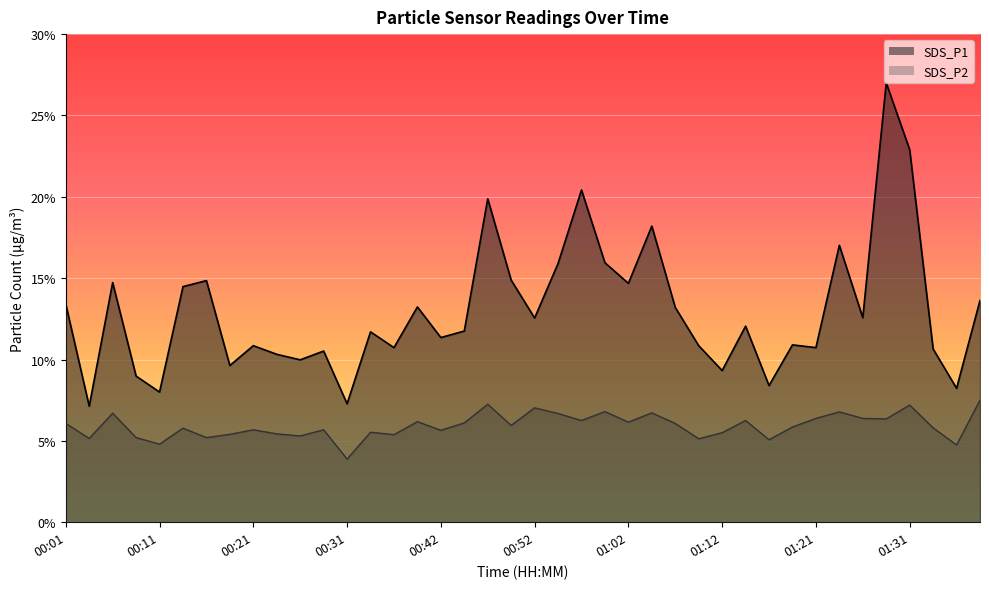

Reading right to left, what are all the values shown in this chart?

SDS_P1: 01:39=13.6	01:36=8.2	01:34=10.7	01:31=22.9	01:29=27.0	01:26=12.6	01:24=17.0	01:21=10.7	01:19=10.9	01:17=8.4	01:14=12.1	01:12=9.3	01:09=10.8	01:07=13.2	01:04=18.2	01:02=14.7	00:59=15.9	00:57=20.4	00:55=15.9	00:52=12.6	00:50=14.9	00:47=19.9	00:45=11.8	00:42=11.3	00:39=13.2	00:37=10.7	00:34=11.7	00:31=7.3	00:28=10.5	00:26=10.0	00:23=10.3	00:21=10.8	00:19=9.6	00:16=14.8	00:14=14.5	00:11=8.0	00:09=9.0	00:06=14.7	00:04=7.1	00:01=13.4
SDS_P2: 01:39=7.5	01:36=4.8	01:34=5.8	01:31=7.2	01:29=6.3	01:26=6.4	01:24=6.8	01:21=6.4	01:19=5.8	01:17=5.1	01:14=6.2	01:12=5.5	01:09=5.1	01:07=6.1	01:04=6.7	01:02=6.2	00:59=6.8	00:57=6.2	00:55=6.7	00:52=7.0	00:50=6.0	00:47=7.2	00:45=6.1	00:42=5.7	00:39=6.2	00:37=5.4	00:34=5.5	00:31=3.9	00:28=5.7	00:26=5.3	00:23=5.4	00:21=5.7	00:19=5.4	00:16=5.2	00:14=5.8	00:11=4.8	00:09=5.2	00:06=6.7	00:04=5.2	00:01=6.1